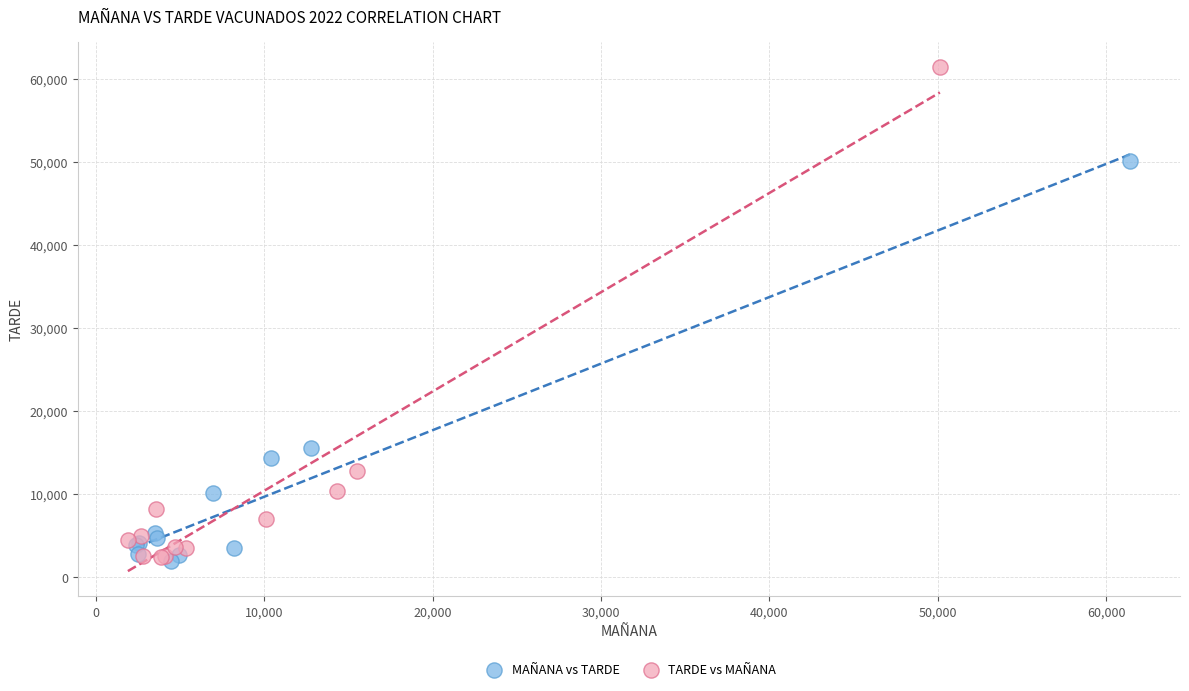

What are all the series names shown in the legend?

MAÑANA vs TARDE, TARDE vs MAÑANA